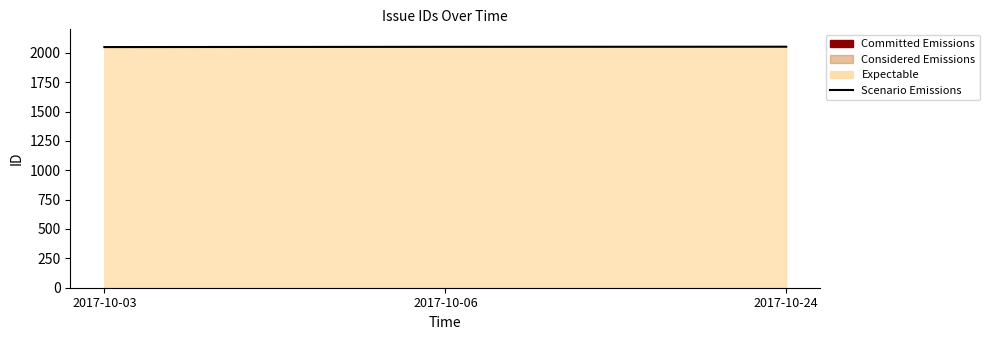

How many values are below 2051?

1